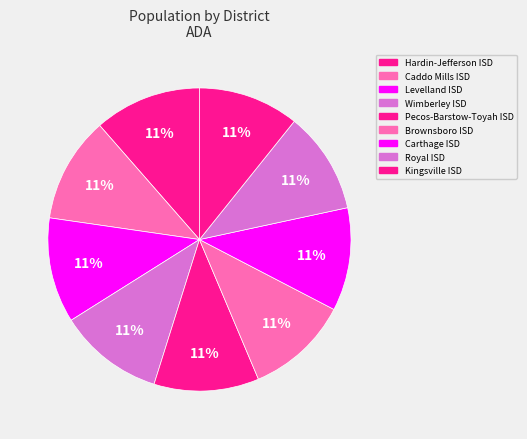

How many segments does this pie chart have?

9